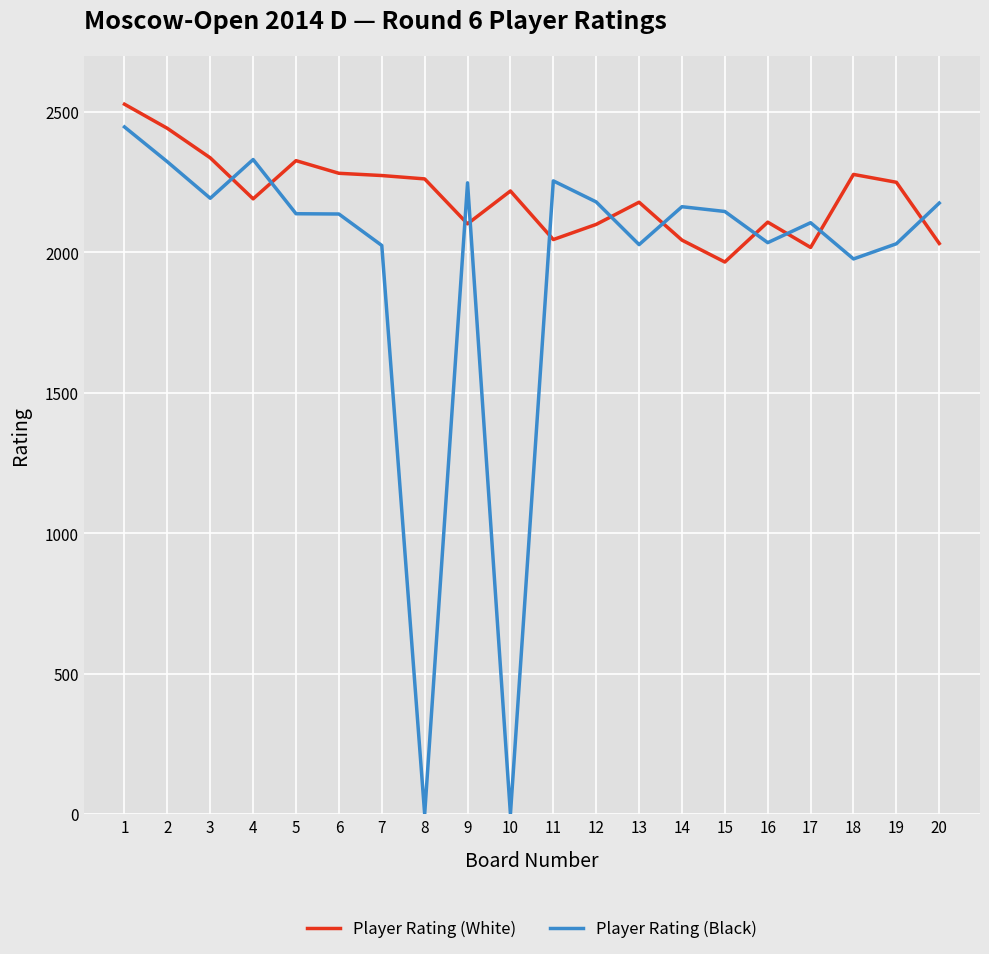

List the series in order of their overall mean, lowest first.

Player Rating (Black), Player Rating (White)